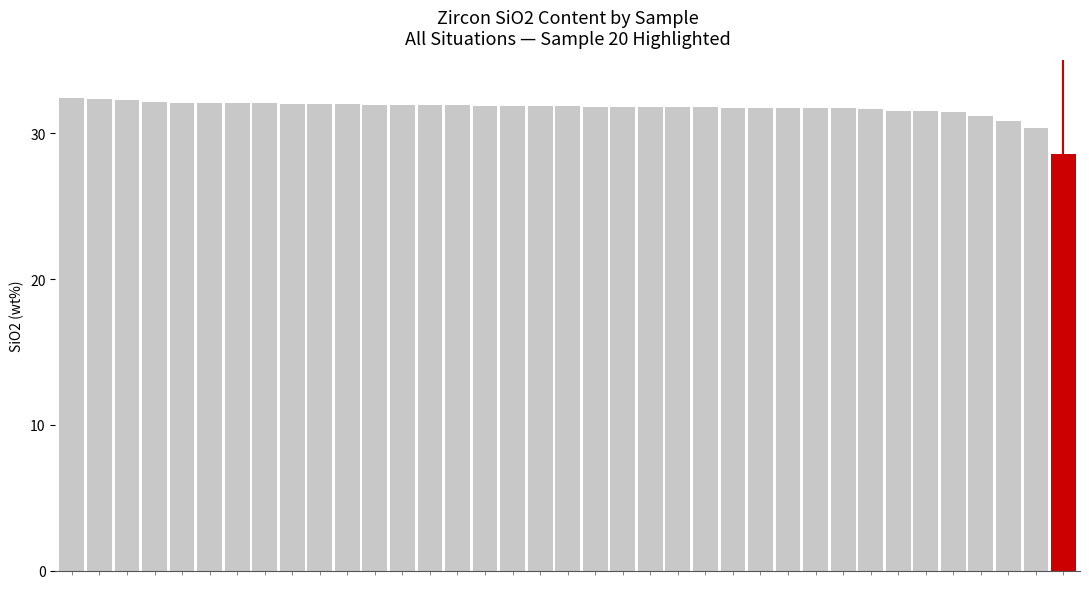

Count the number of categories in the chart.

37